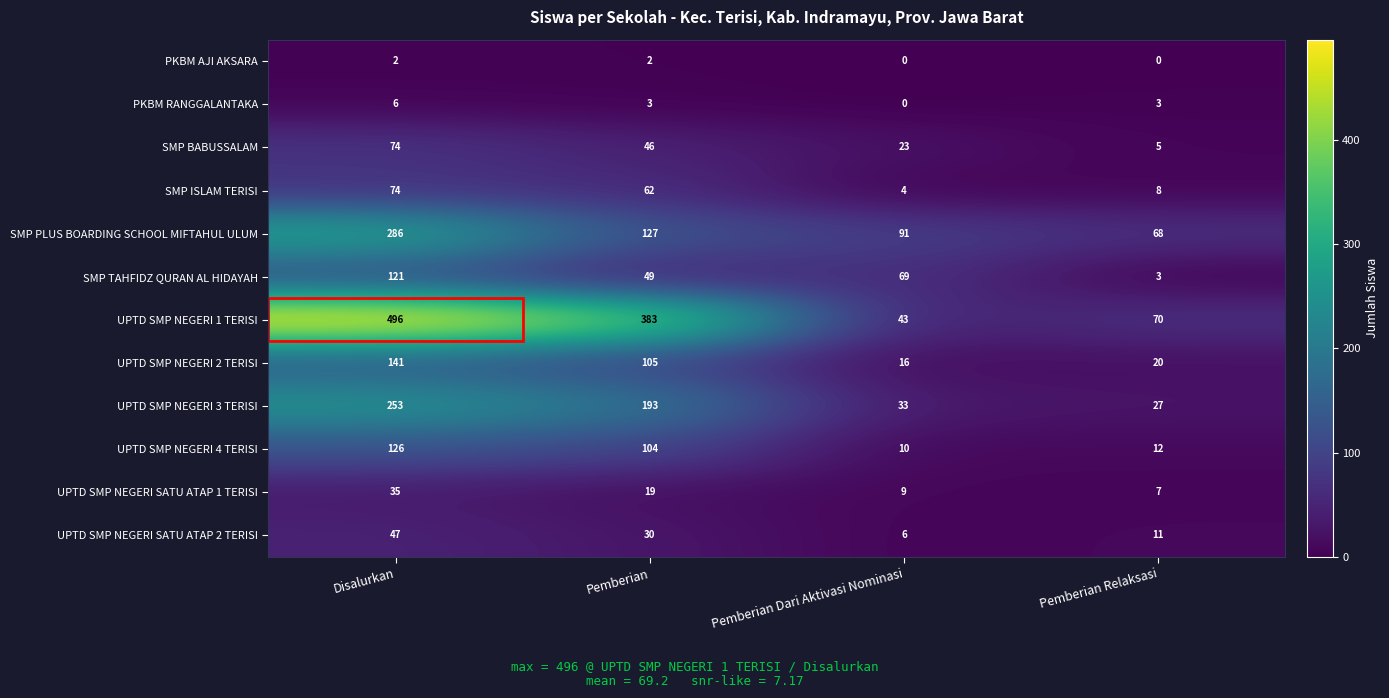

Which label corresponds to the largest value in the chart?

Disalurkan